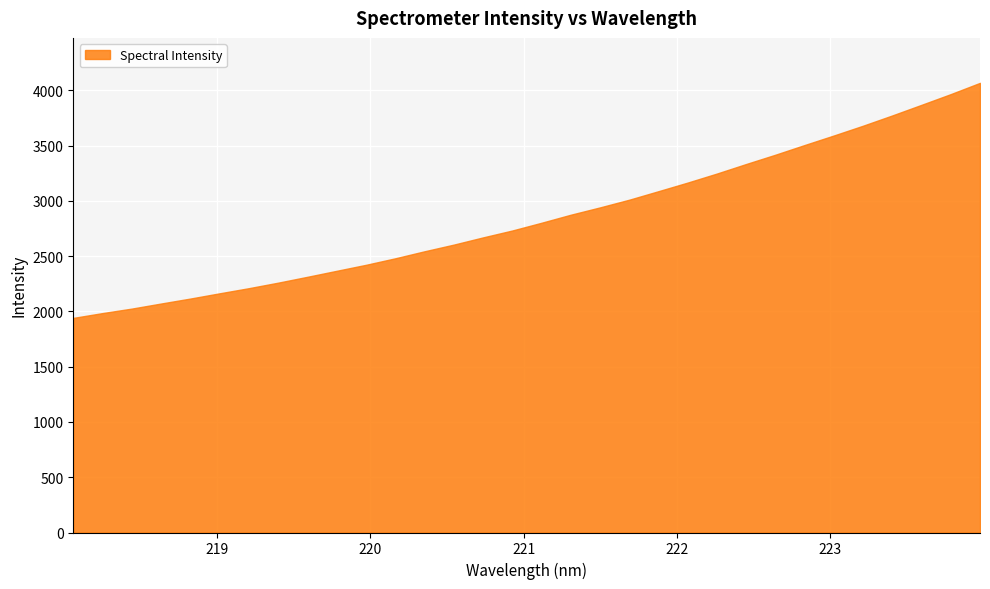

At which category does the chart reach its minimum across all series?

218.0596